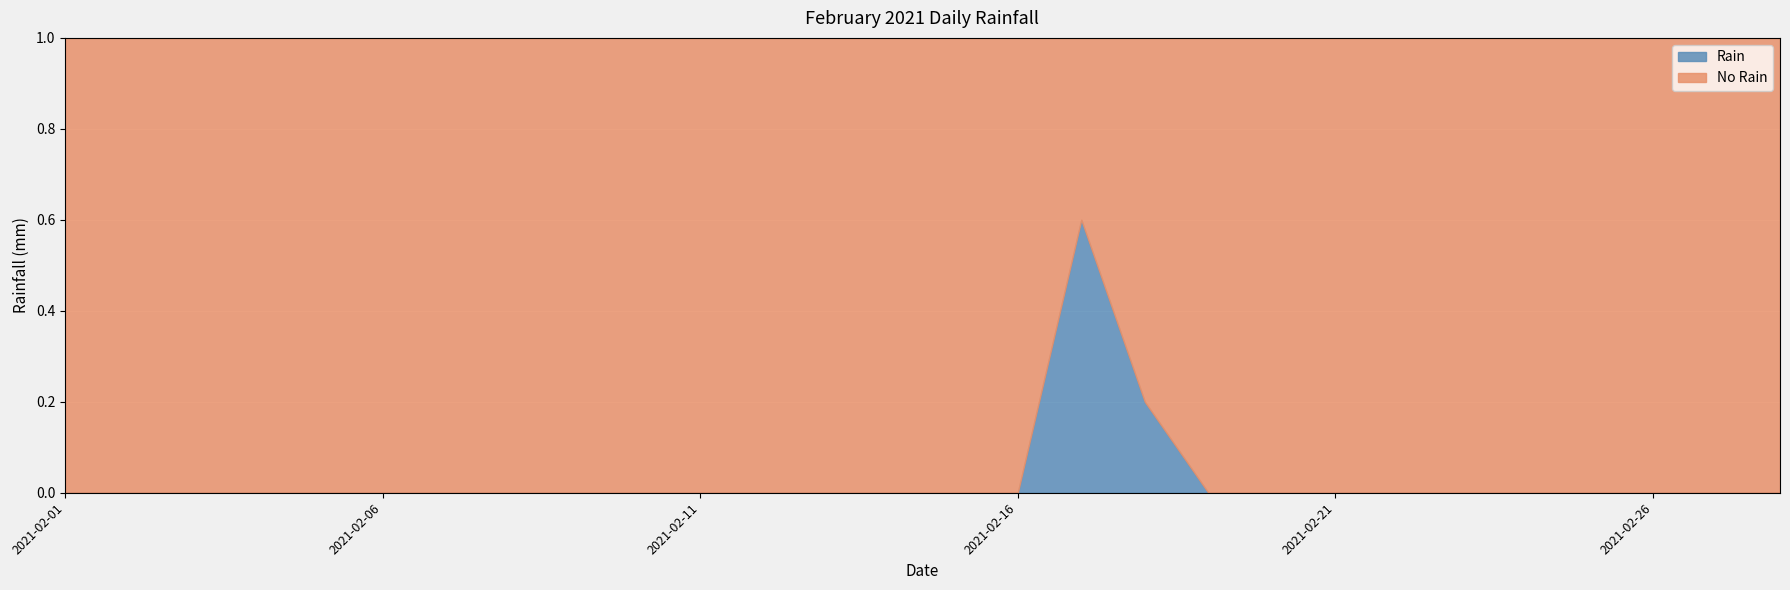

What is the difference between the maximum and minimum values?

0.6